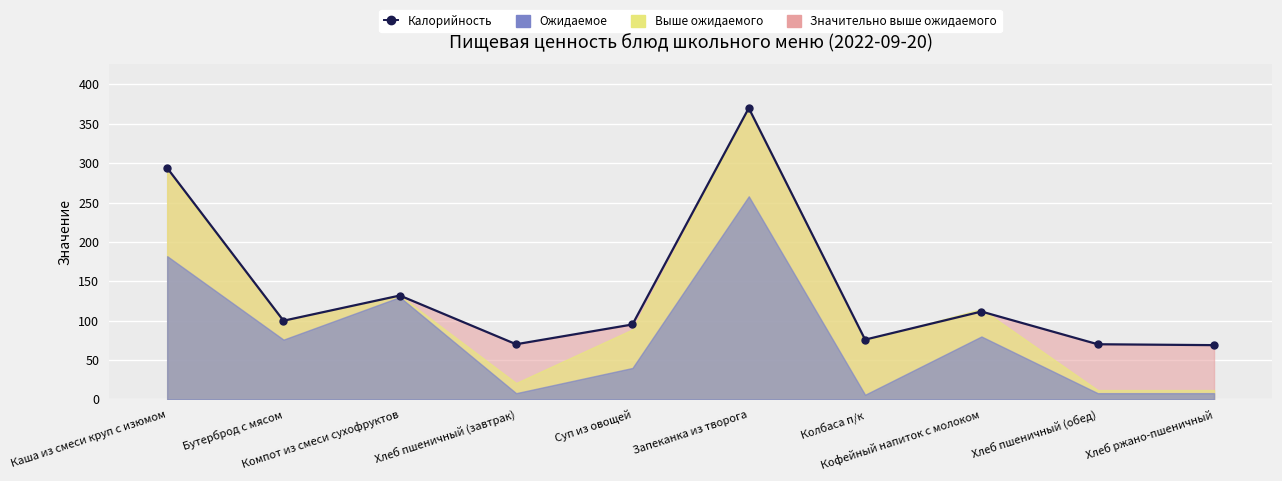

What is the label of the 2nd point from the left?

Бутерброд с мясом